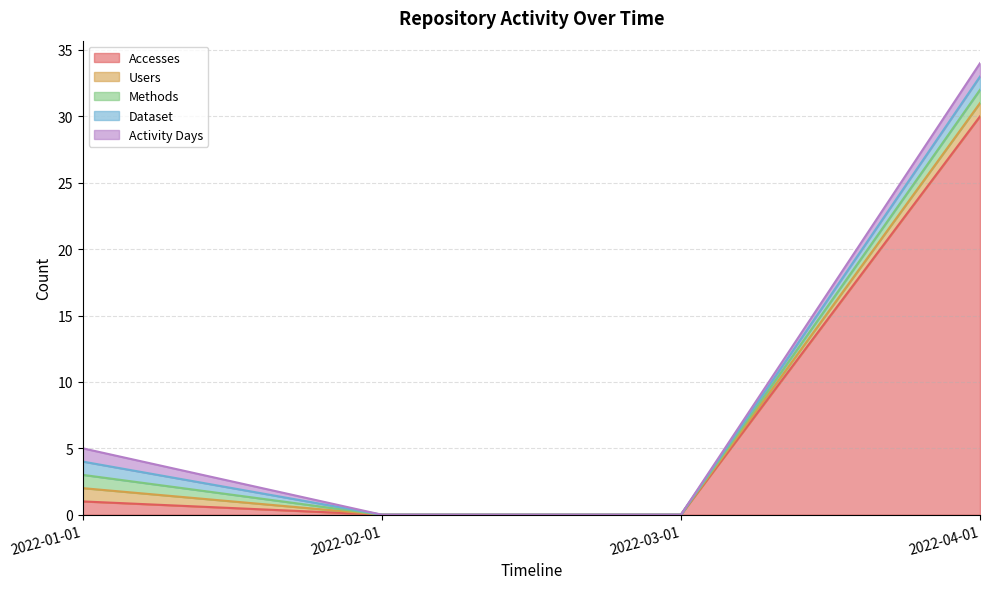

How many lines are shown in the chart?

5